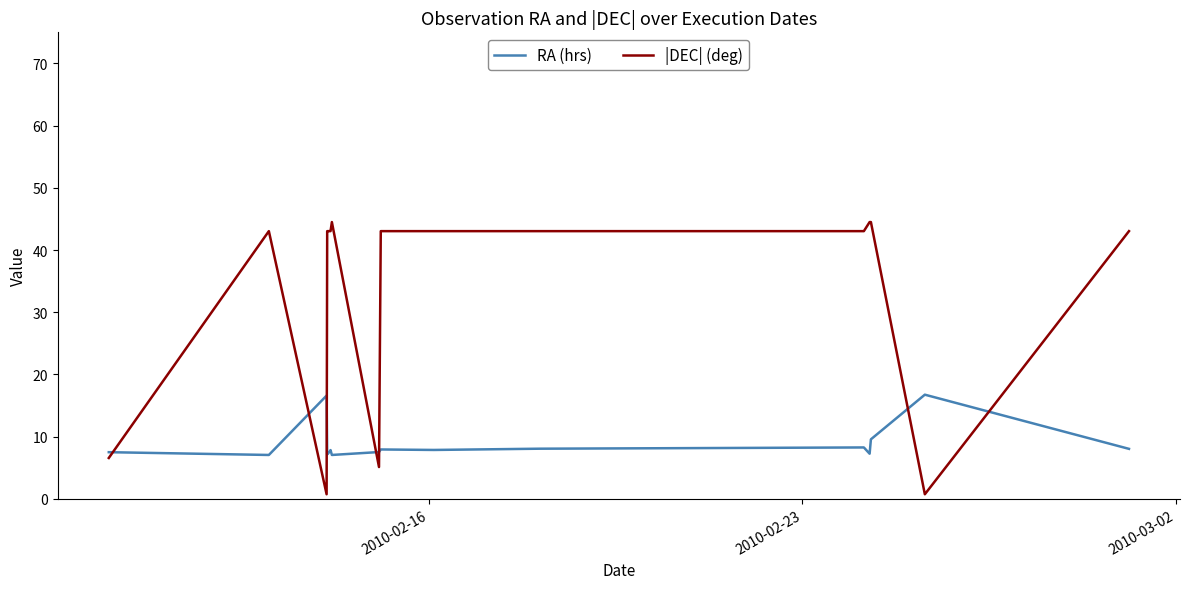

After their last crossing, which series has the higher values: |DEC| (deg) or RA (hrs)?

|DEC| (deg)